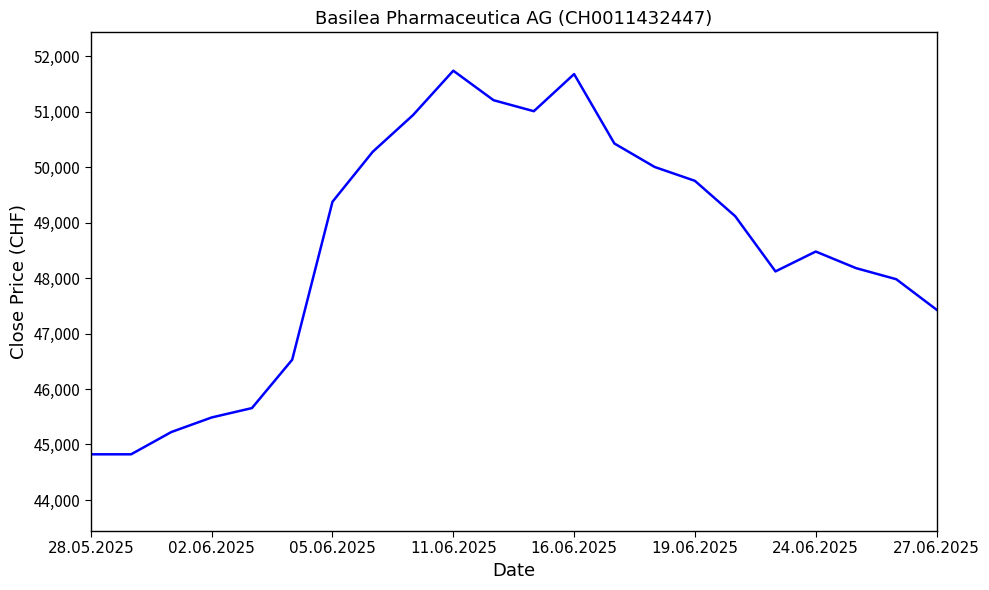

How many categories are shown in the chart?

22